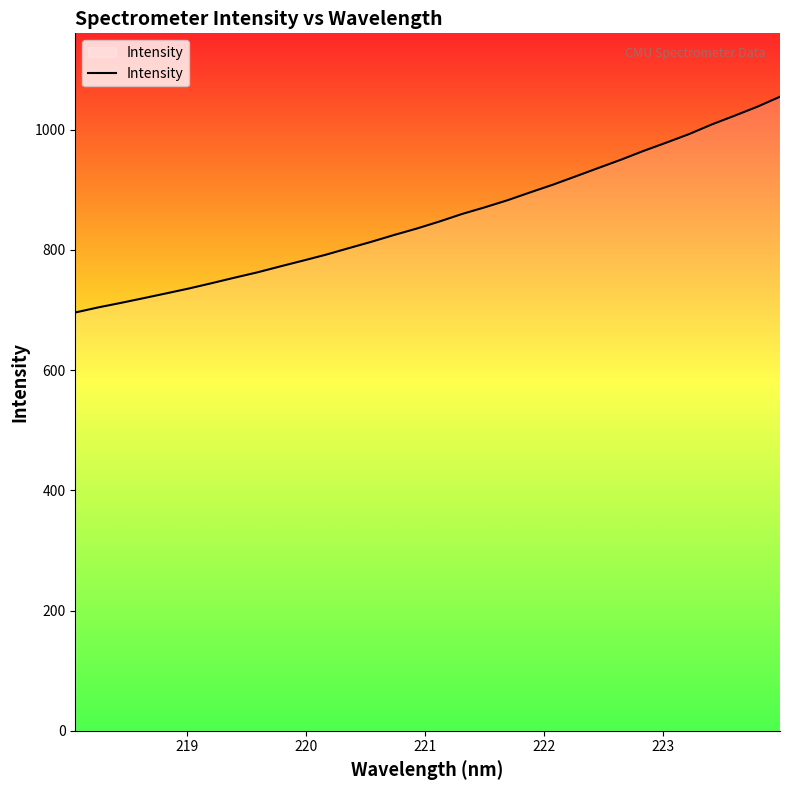

What is the minimum value shown in the chart?

695.8